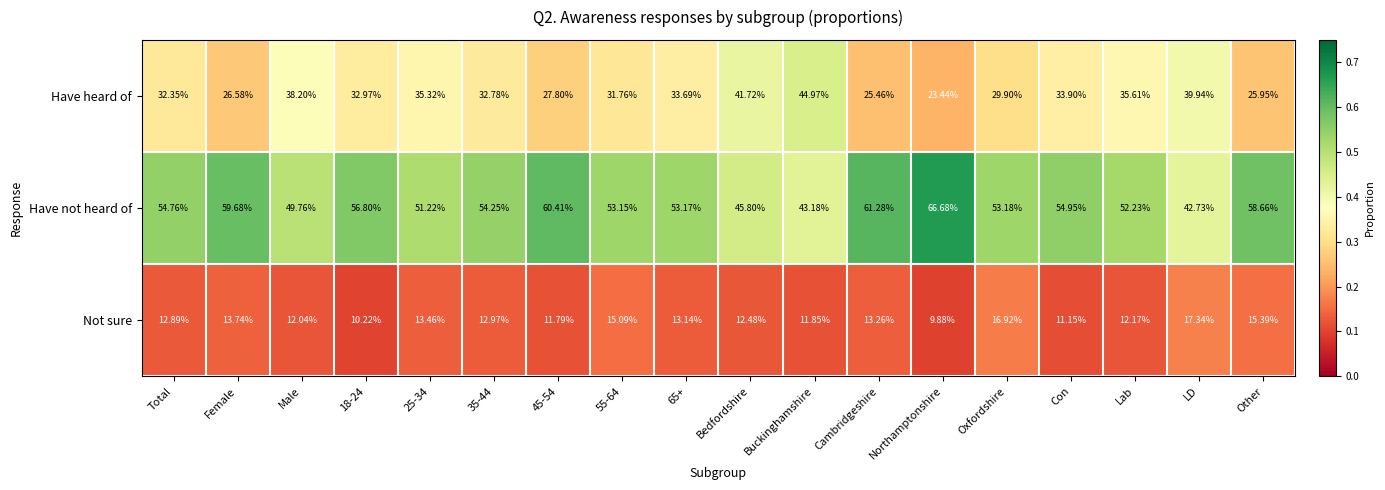

Which series has the largest range (max minus min)?

Have not heard of